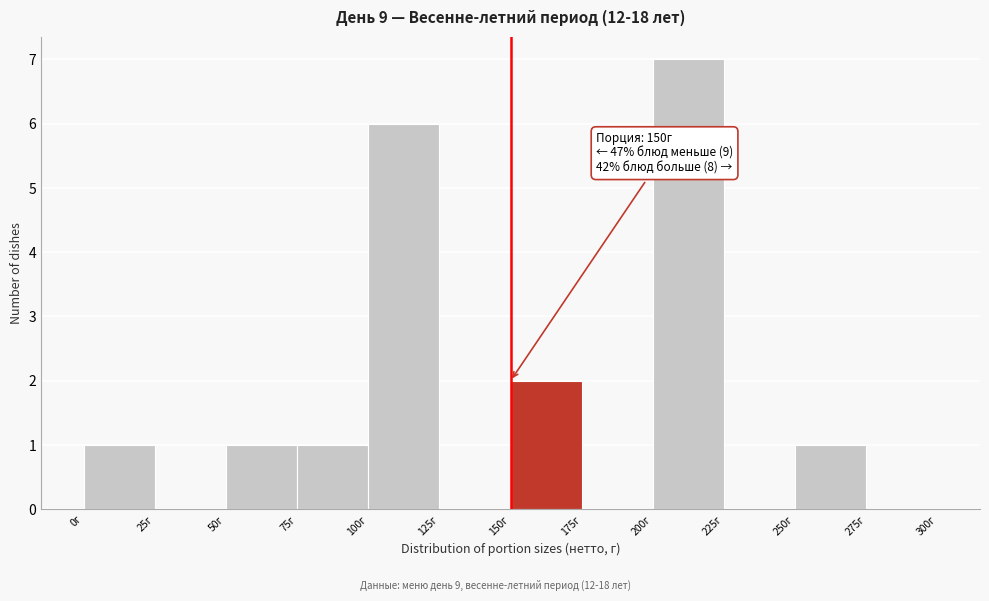

Which range on the x-axis has the tallest bar?

200 to 225